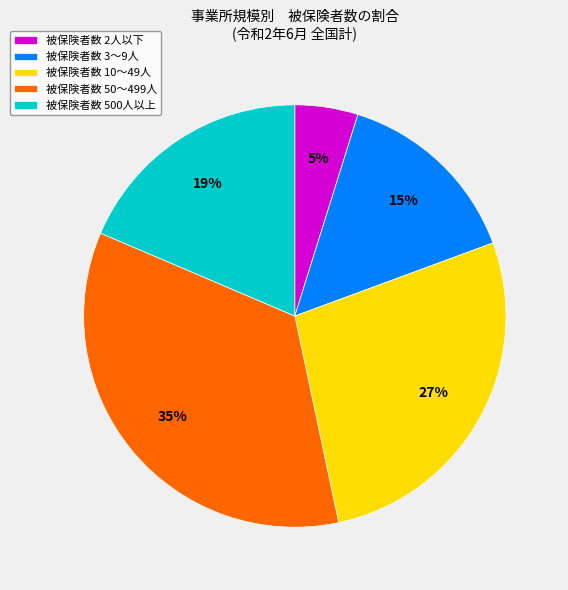

Rank the categories by value from highest to lowest.

被保険者数 50～499人, 被保険者数 10～49人, 被保険者数 500人以上, 被保険者数 3～9人, 被保険者数 2人以下